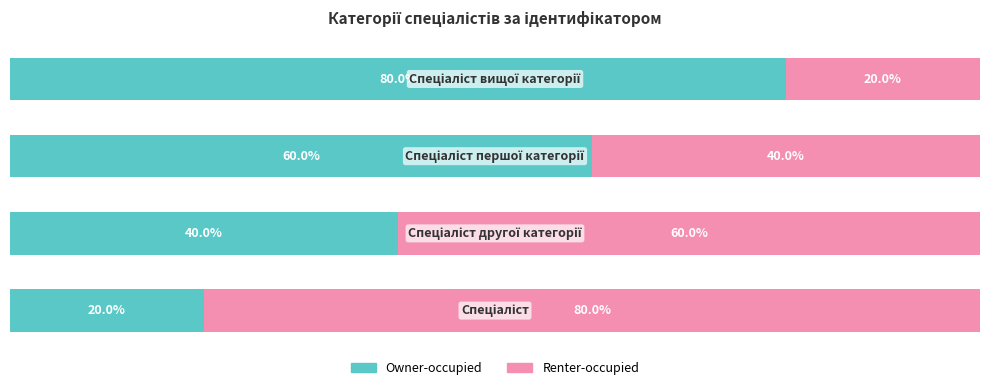

Reading left to right, what are all the values shown in this chart?

Owner-occupied: 0=20	1=40	2=60	3=80
Renter-occupied: 0=80	1=60	2=40	3=20